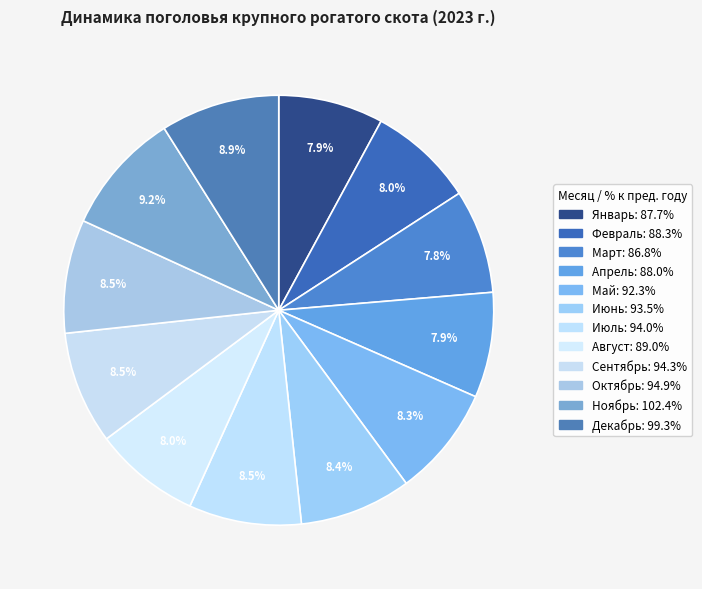

The Апрель slice represents 13% of the pie. True or false?

False